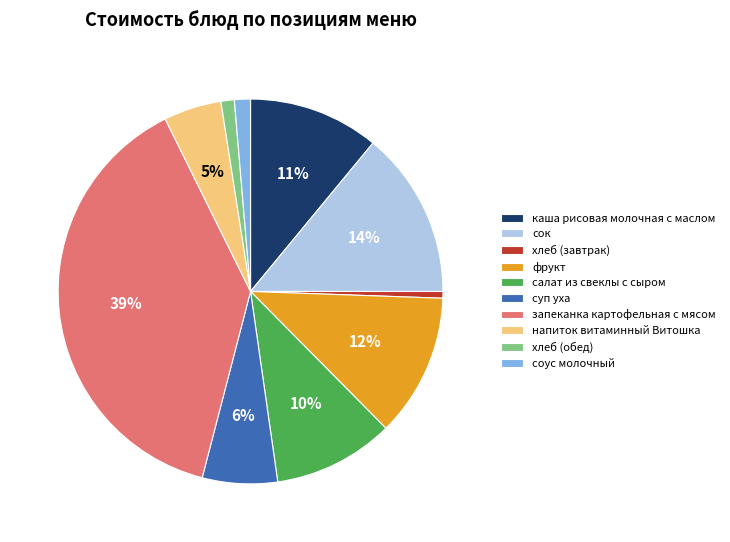

How many segments does this pie chart have?

10